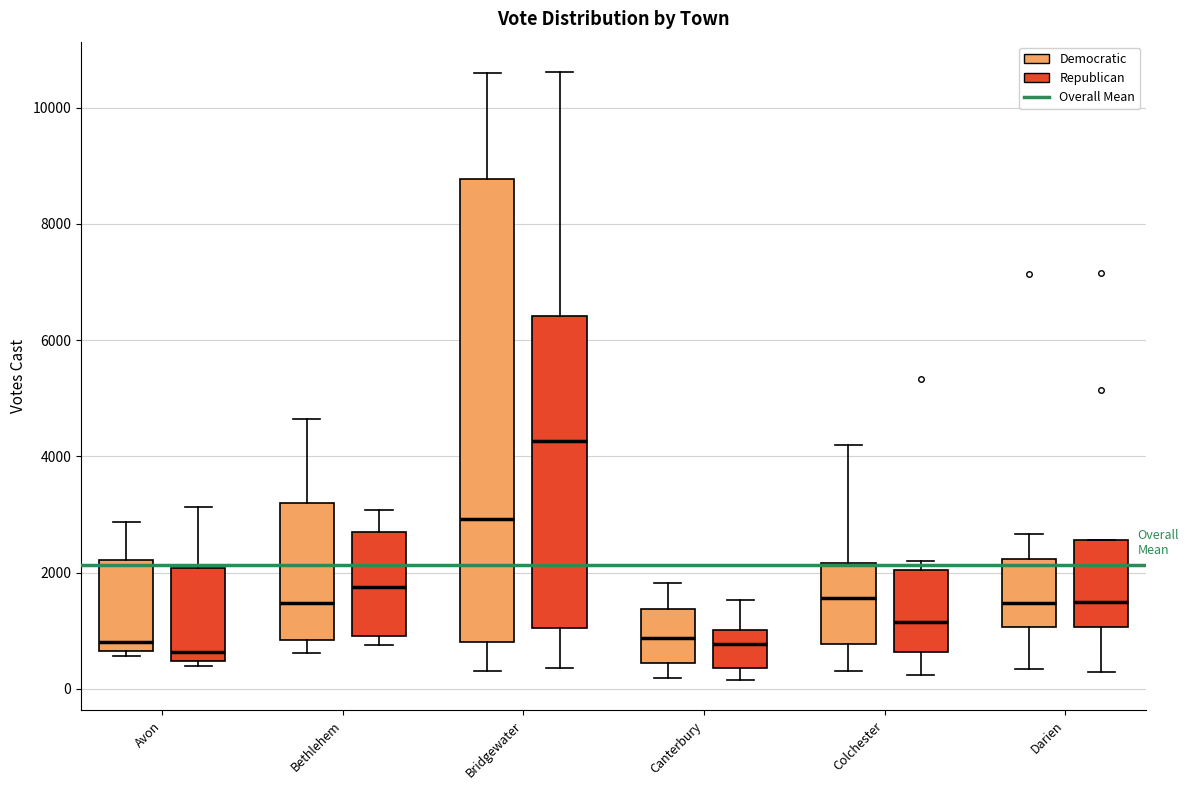

Which box has the highest median line?

Bridgewater (Republican)